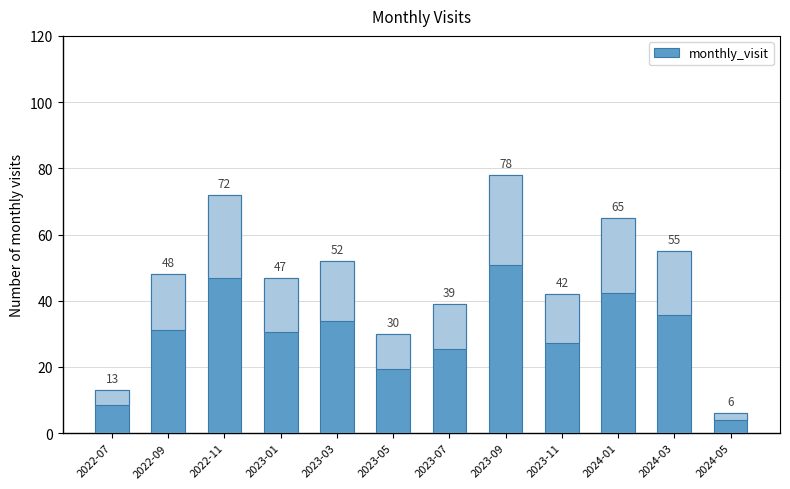

Are the bars grouped side by side (vs. stacked)?

No